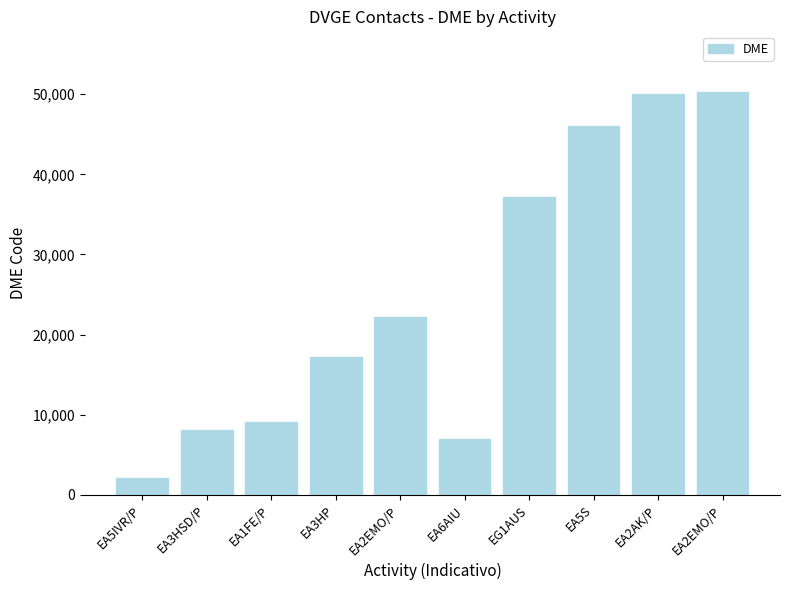

How many categories are shown in the chart?

10